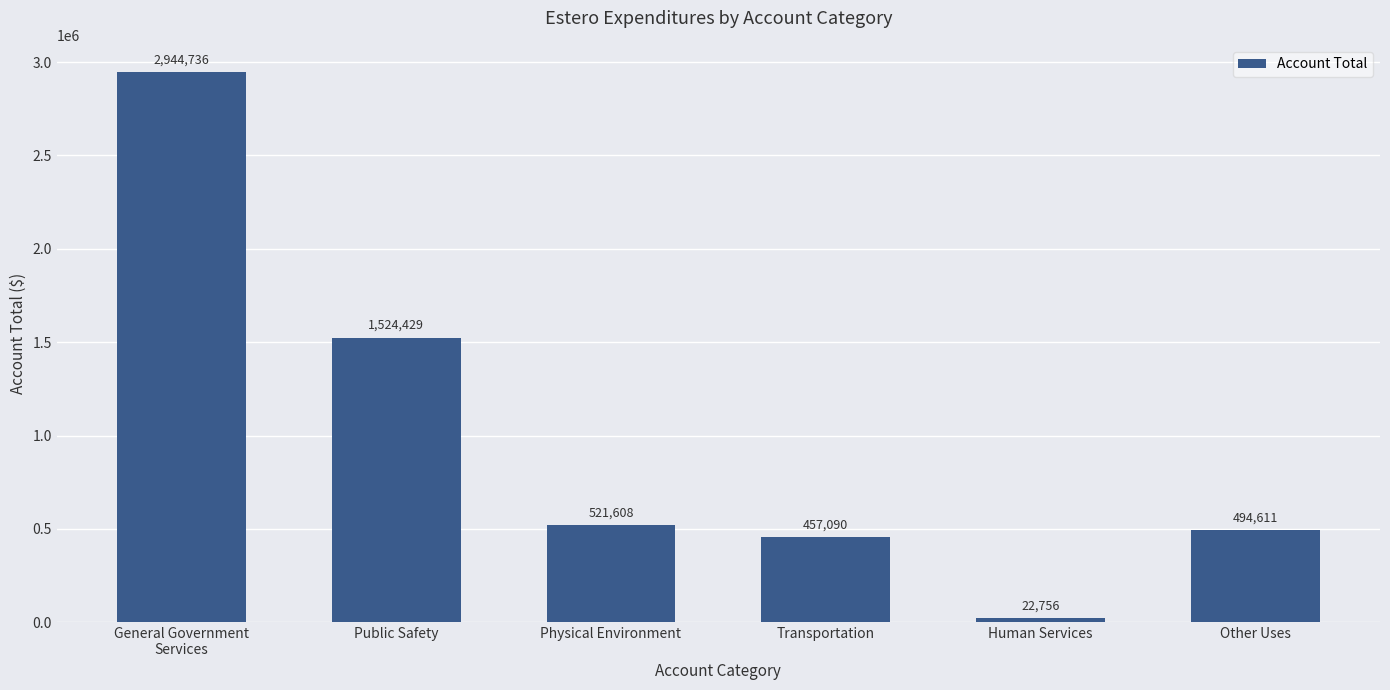

What is the change in value from General Government
Services to Other Uses?

-2450125